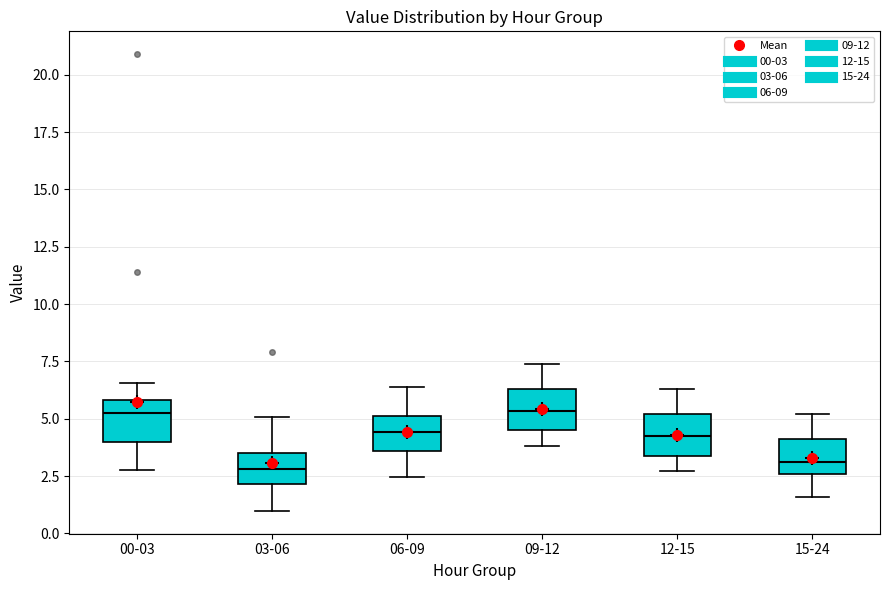

Reading left to right, read every box against the y-axis: the position of its median line, the range the box covers, and the ends of its whiskers. The values are not printed on the chart, so give them approximately, as read against the axis.

00-03: median 5.5, box 4.0 to 6.0, whiskers 3.0 to 6.5
03-06: median 3.0, box 2.0 to 3.5, whiskers 1.0 to 5.0
06-09: median 4.5, box 3.5 to 5.0, whiskers 2.5 to 6.5
09-12: median 5.5, box 4.5 to 6.5, whiskers 4.0 to 7.5
12-15: median 4.0, box 3.5 to 5.0, whiskers 2.5 to 6.5
15-24: median 3.0, box 2.5 to 4.0, whiskers 1.5 to 5.0